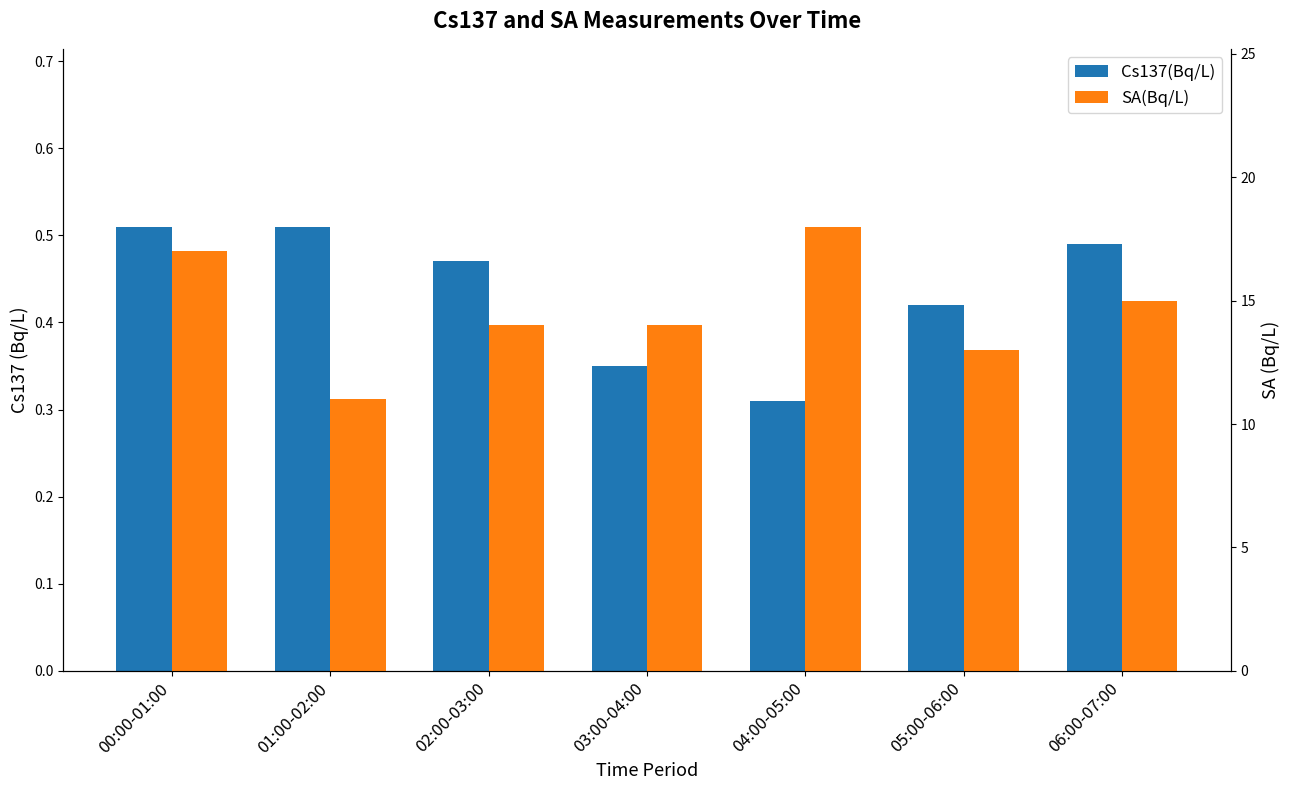

At how many categories does at least one series exceed 3?

7